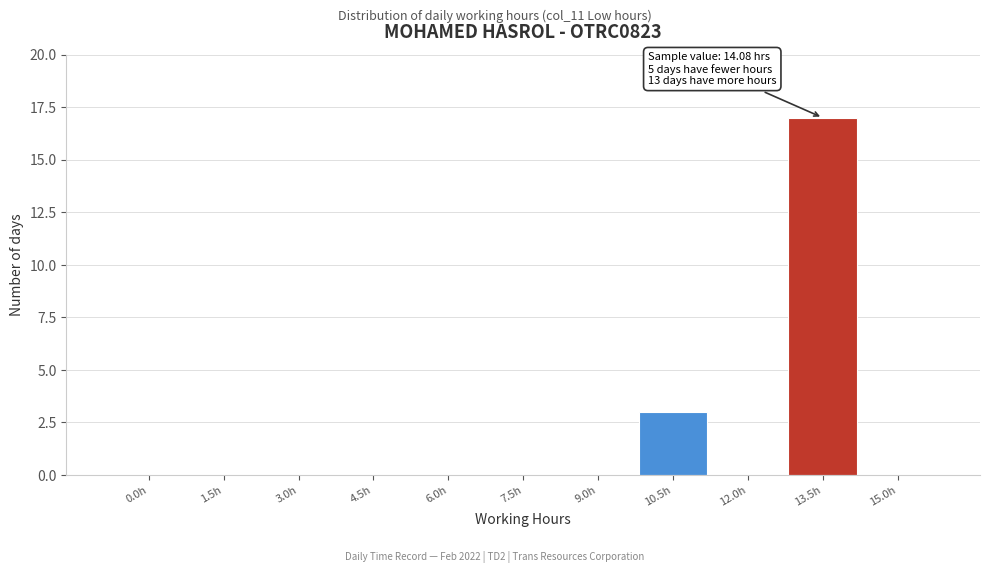

Reading right to left, what are all the values shown in this chart?

15.0h=0	13.5h=17	12.0h=0	10.5h=3	9.0h=0	7.5h=0	6.0h=0	4.5h=0	3.0h=0	1.5h=0	0.0h=0